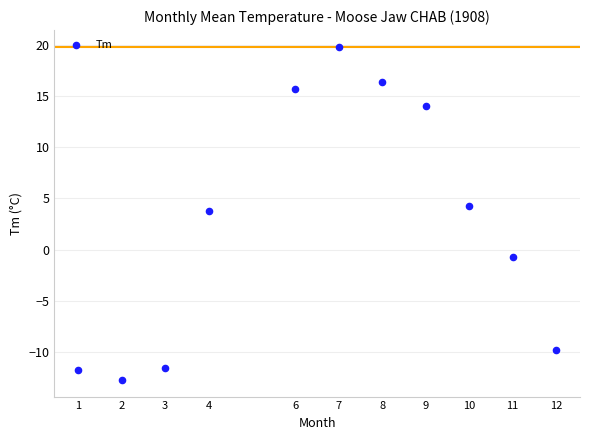

What is the average X value?

6.6